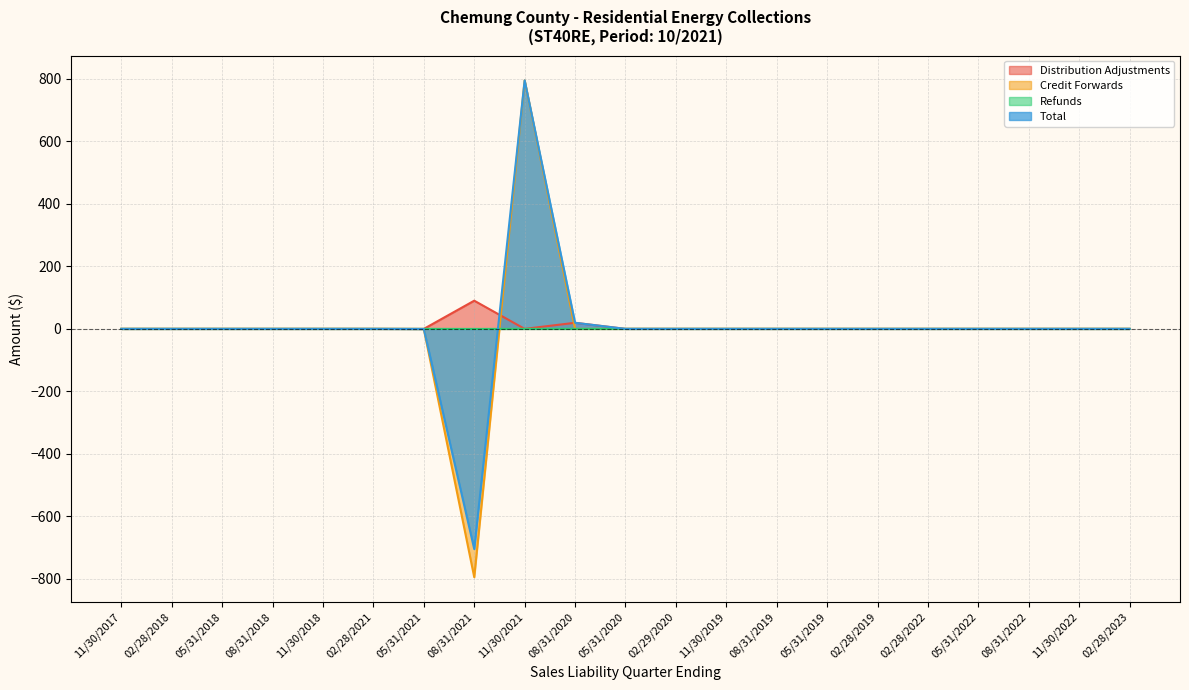

Which series ends up on top after the final intersection of Refunds and Total?

Total